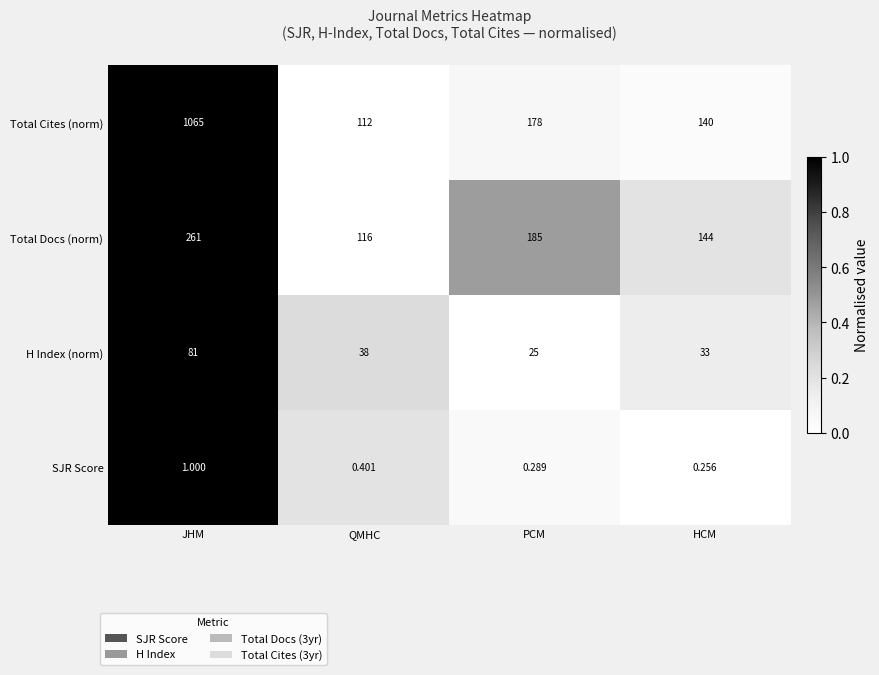

Which category has the highest value in the Total Docs (norm) series?

JHM